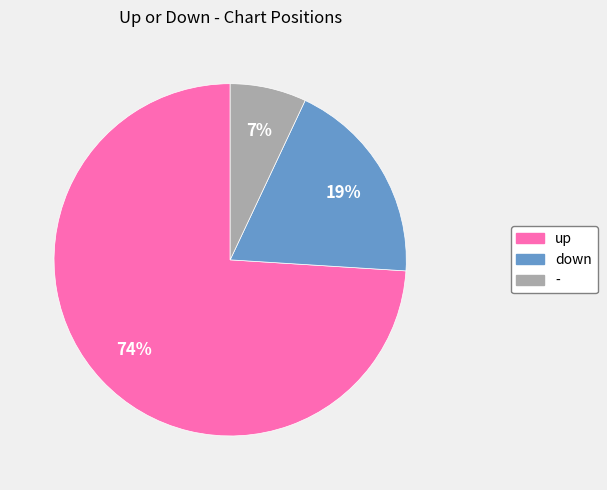

To the nearest percent, what is the difference between the up and - slice percentages?

67%